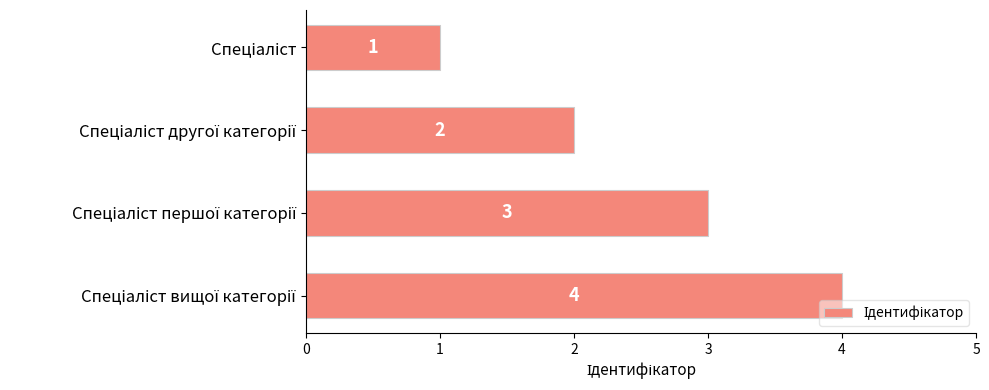

What is the value of the 1st bar from the top?

1